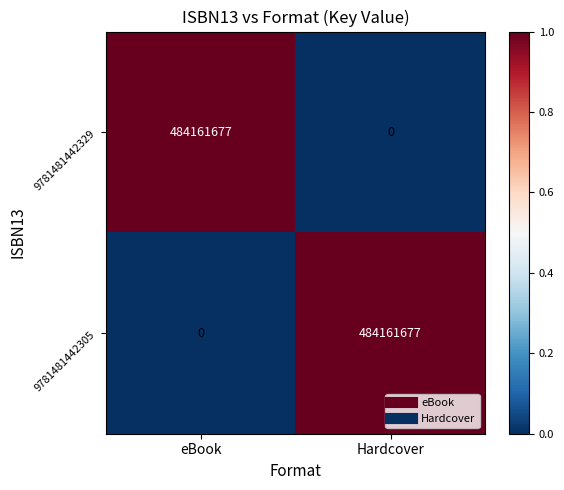

What is the total value across all series at eBook?

484161677